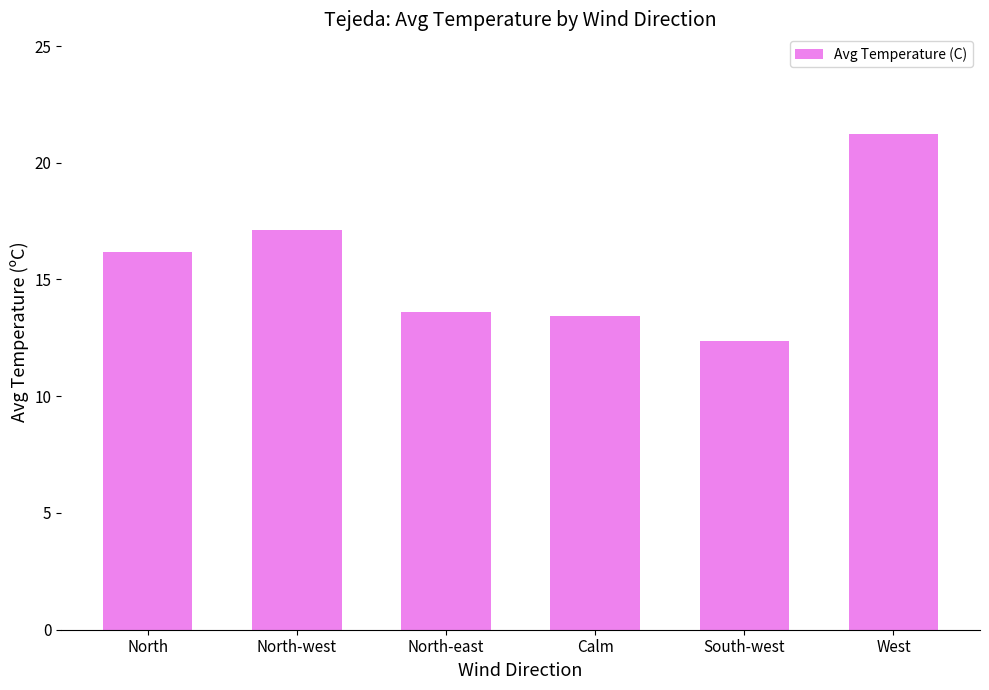

What is the label of the 3rd bar from the left?

North-east